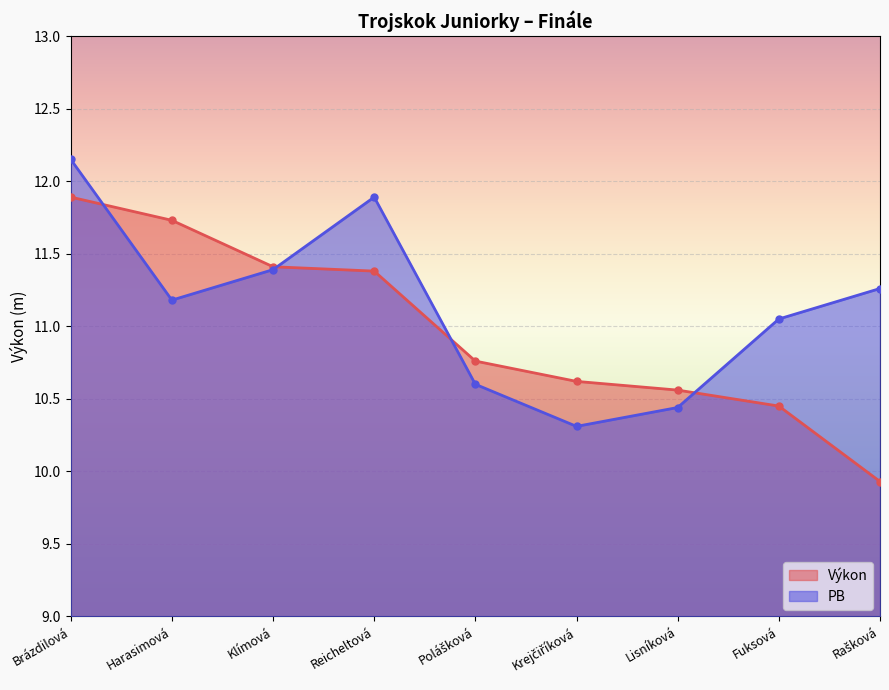

Which series has the largest total across all categories?

PB